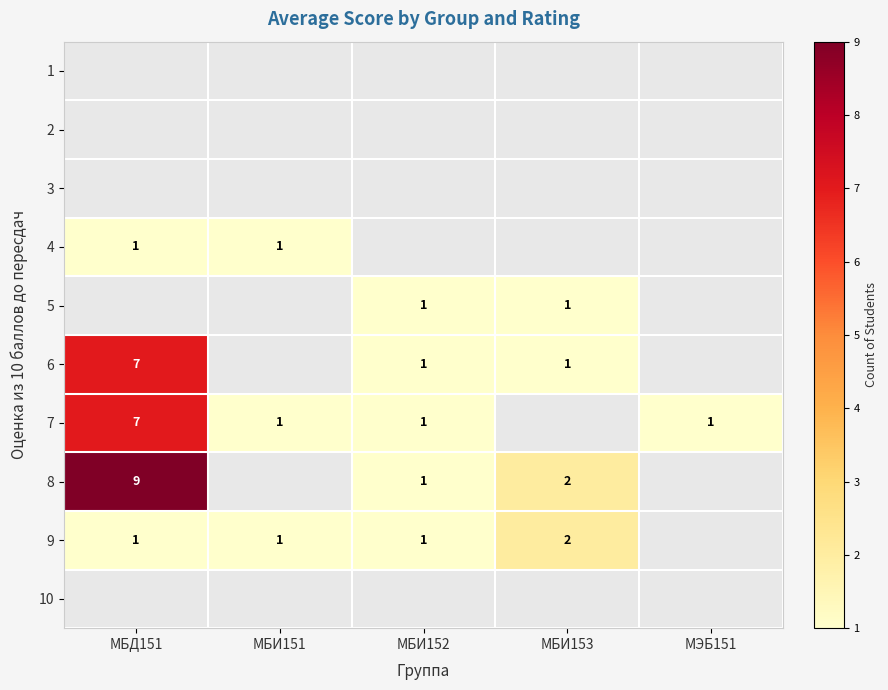

The value of 6 at МБИ153 is 1. True or false?

True